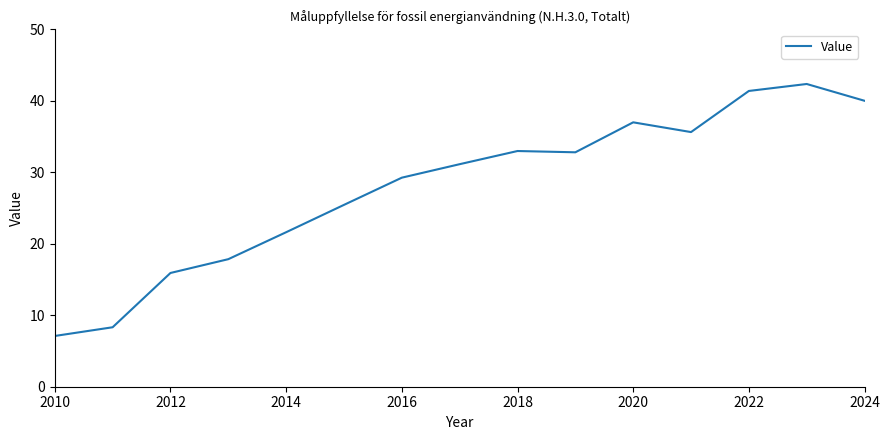

What is the maximum value shown in the chart?

42.3